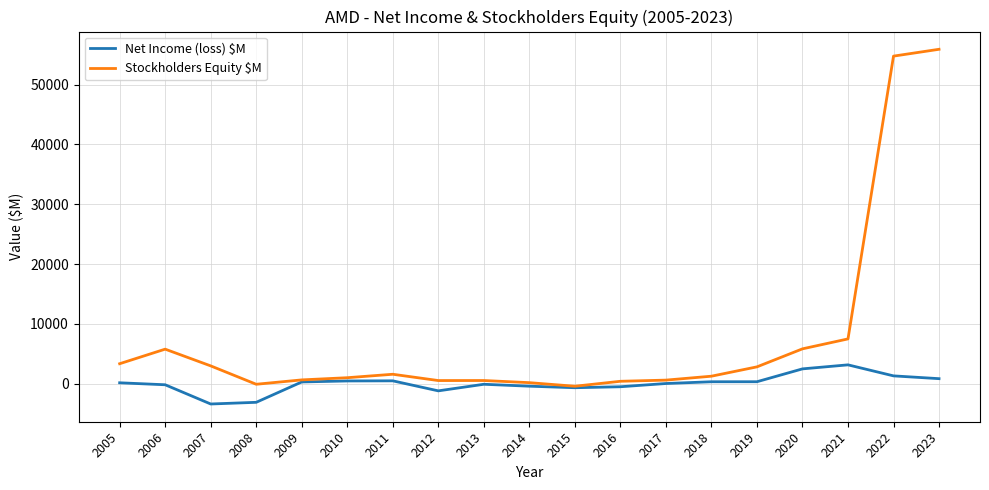

What are all the series names shown in the legend?

Net Income (loss) $M, Stockholders Equity $M